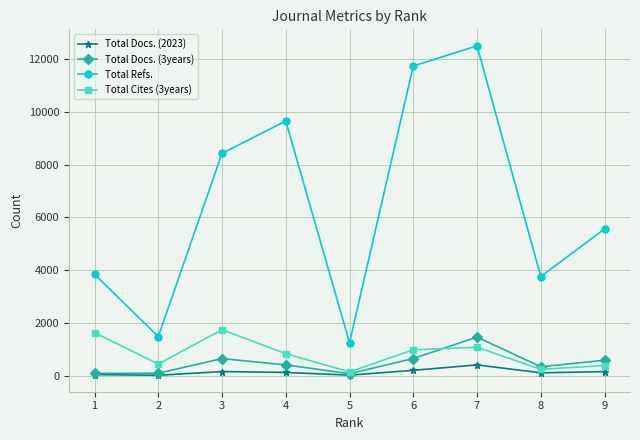

What is the value of the Total Refs. point at the 7th from the left?

12488